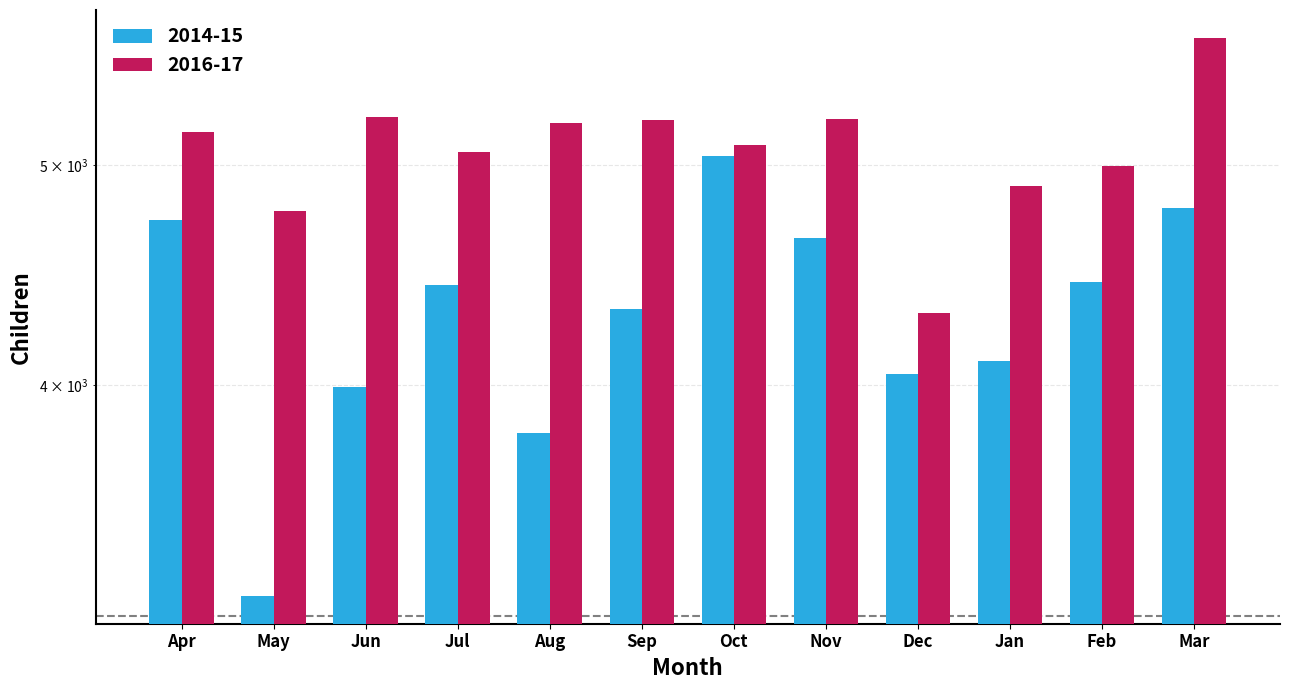

What is the average value of the 2016-17 series?

5079